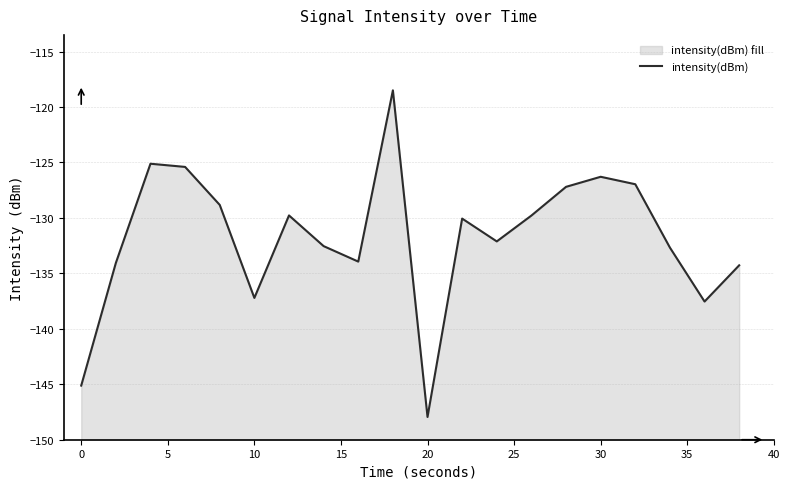

What is the maximum value shown in the chart?

-118.5